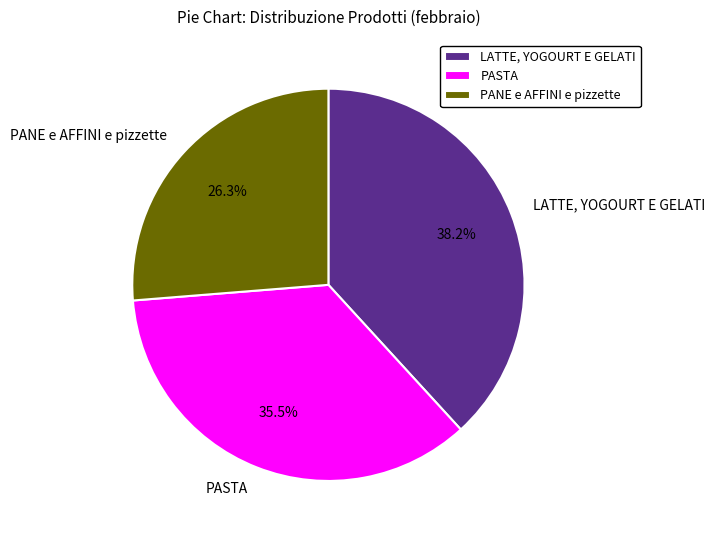

Which slice is the largest?

LATTE, YOGOURT E GELATI